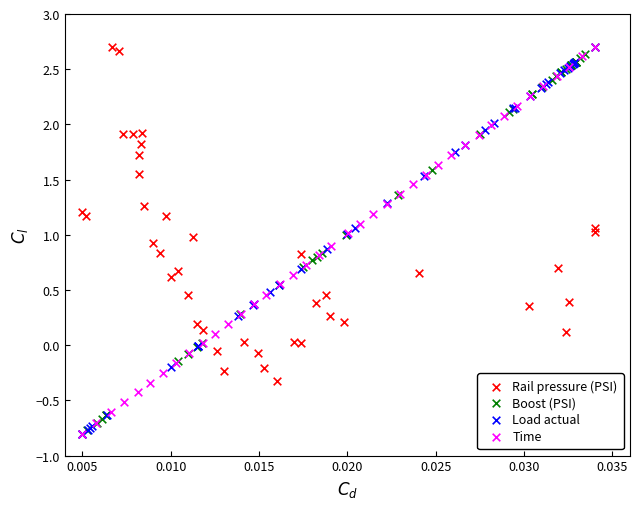

What are all the series names shown in the legend?

Rail pressure (PSI), Boost (PSI), Load actual, Time